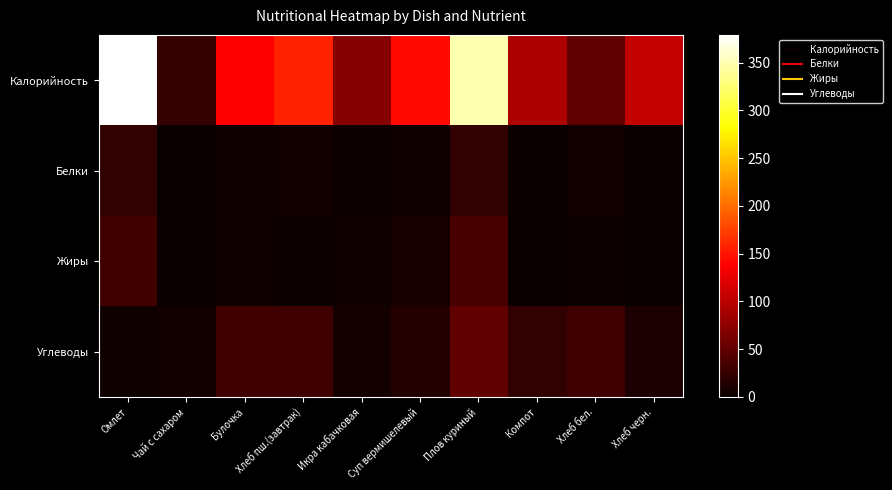

Between Хлеб черн. and Хлеб пш.(завтрак), which is larger?

Хлеб пш.(завтрак)